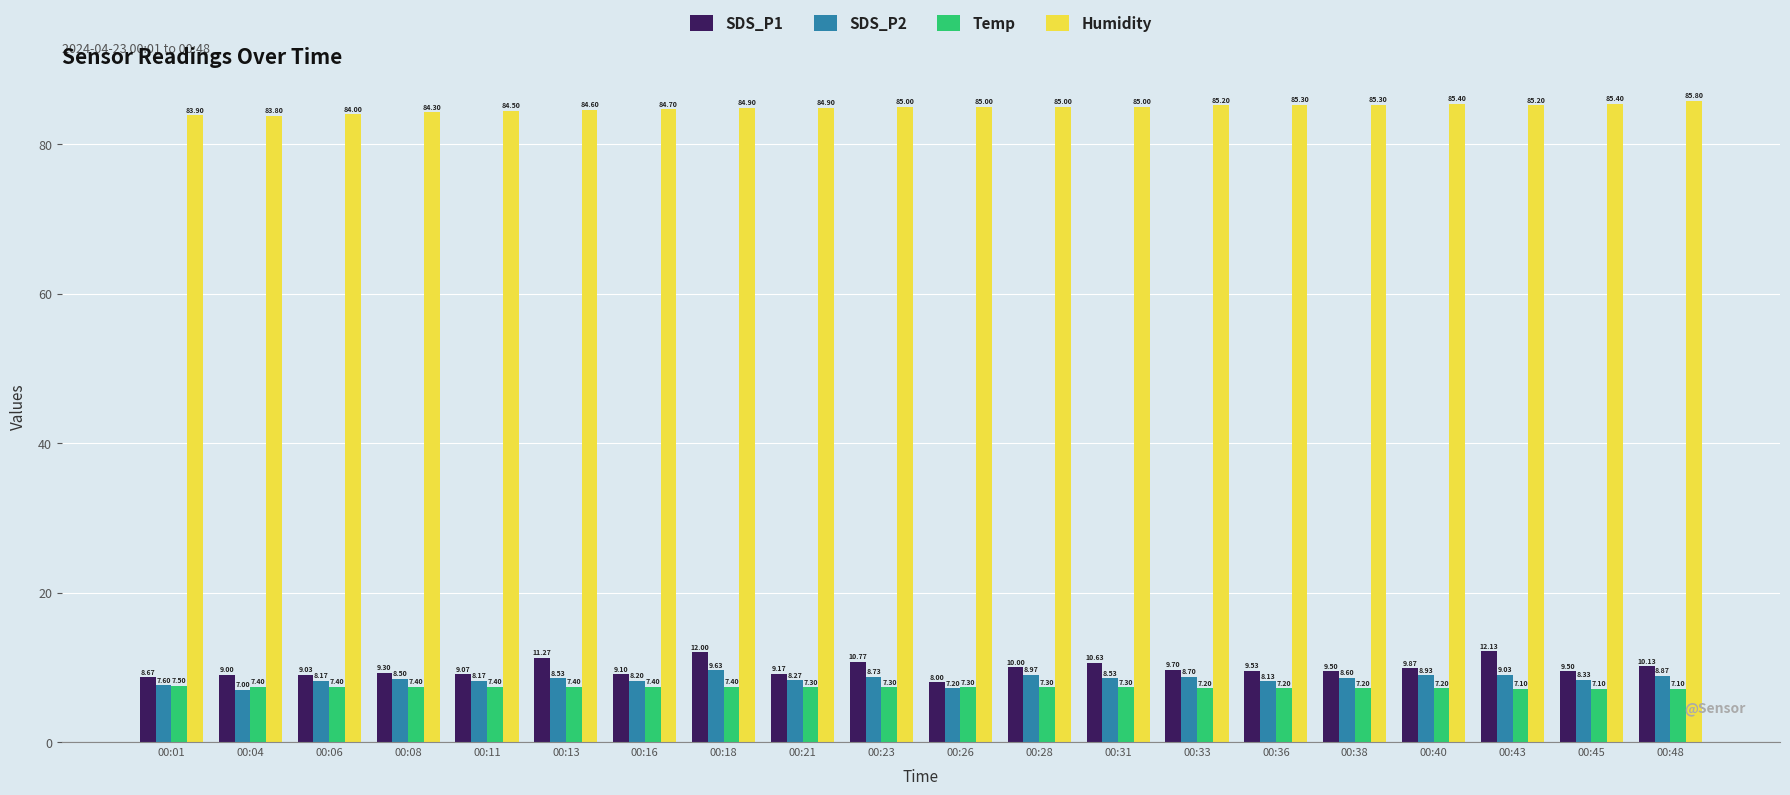

How many groups of bars are there?

20